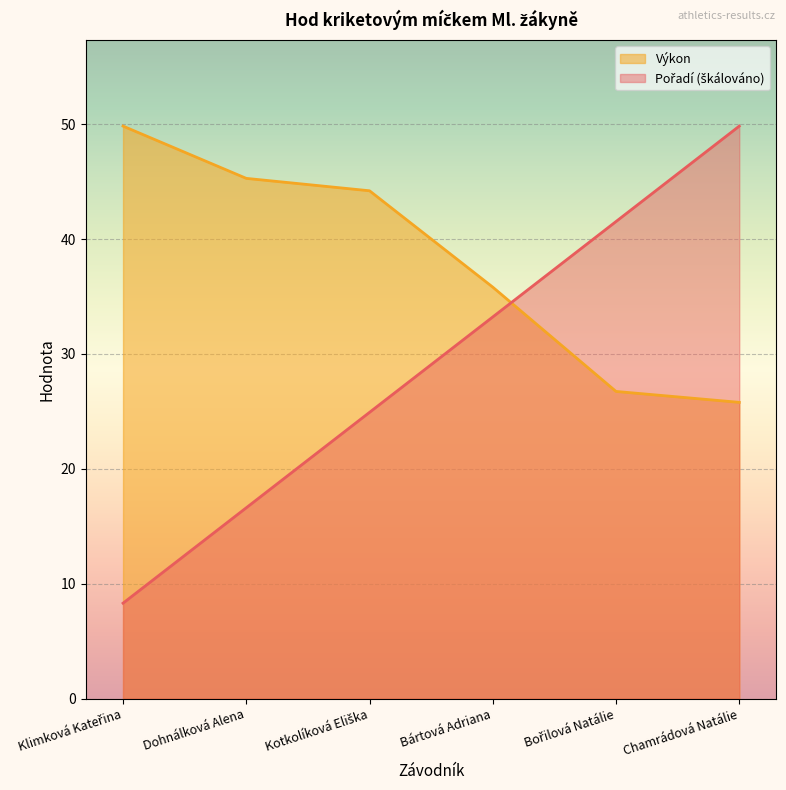

Rank the series by their maximum value, from lowest to highest.

Pořadí, Výkon